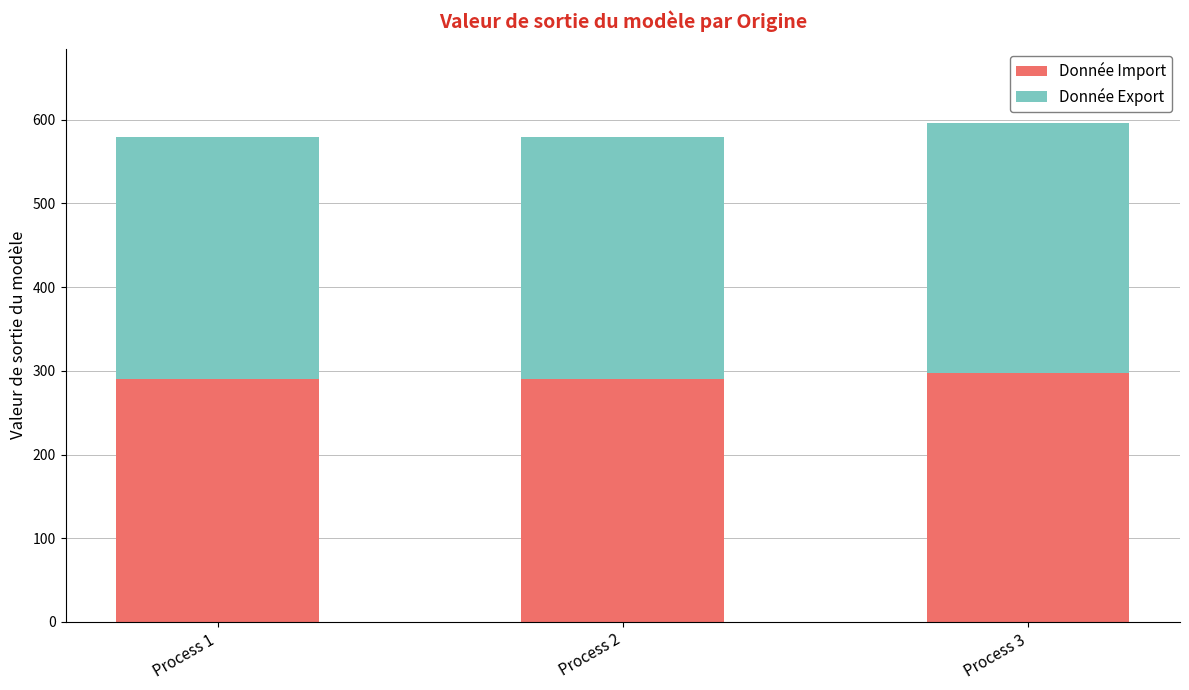

Reading left to right, transcribe the values for Donnée Import.

290.0	290.0	297.8